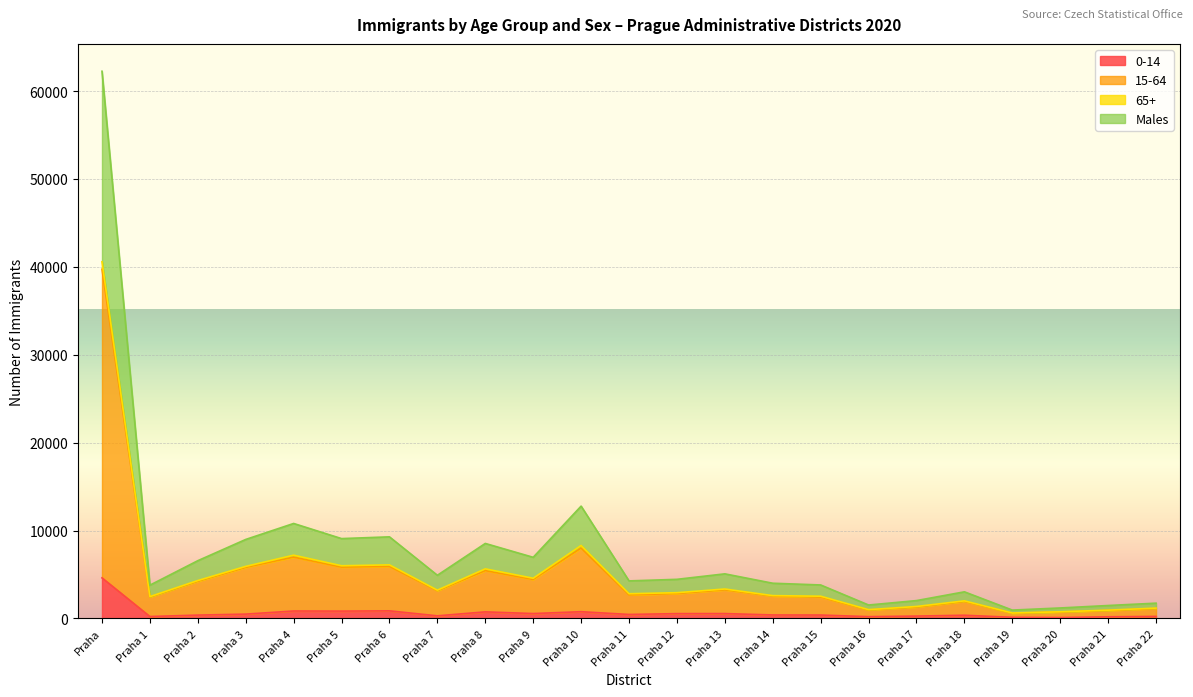

At which label is Males closest to 31602?

Praha 10